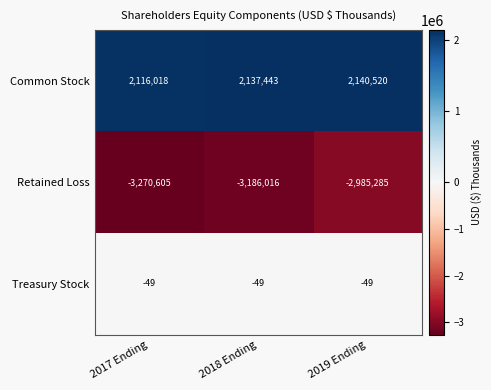

Rank the series at 2018 Ending from highest to lowest value.

Common Stock, Treasury Stock, Retained Loss